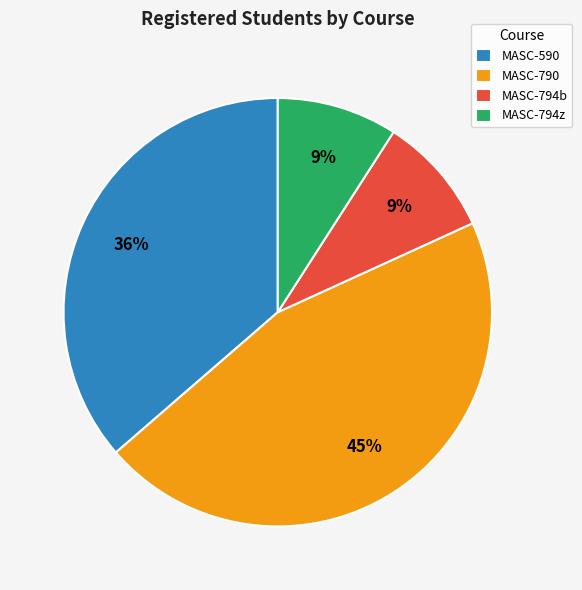

What is the largest slice in the pie chart?

MASC-790